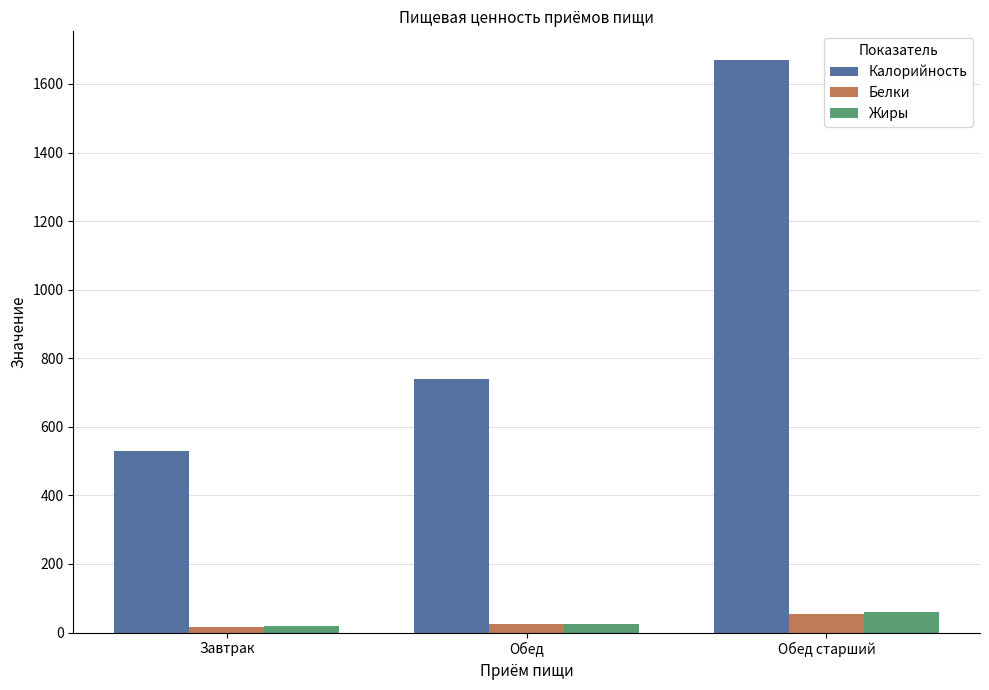

Which series changed the most between Обед and Обед старший?

Калорийность